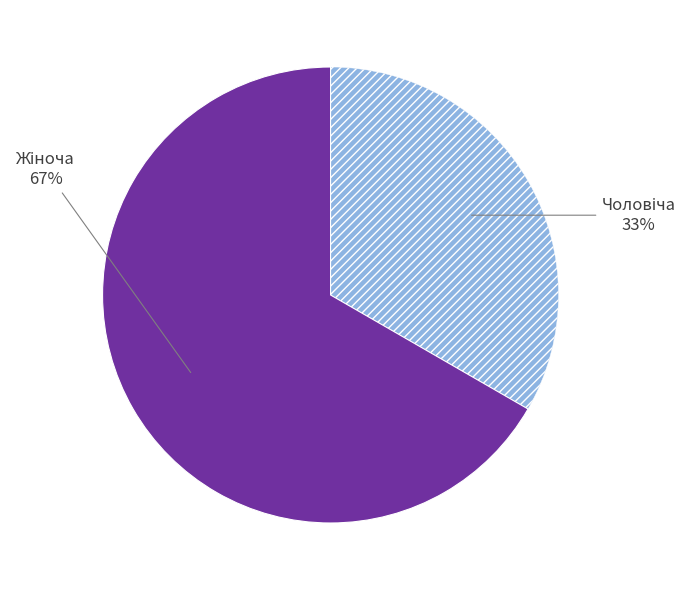

Is there any slice that represents more than half of the pie?

Yes